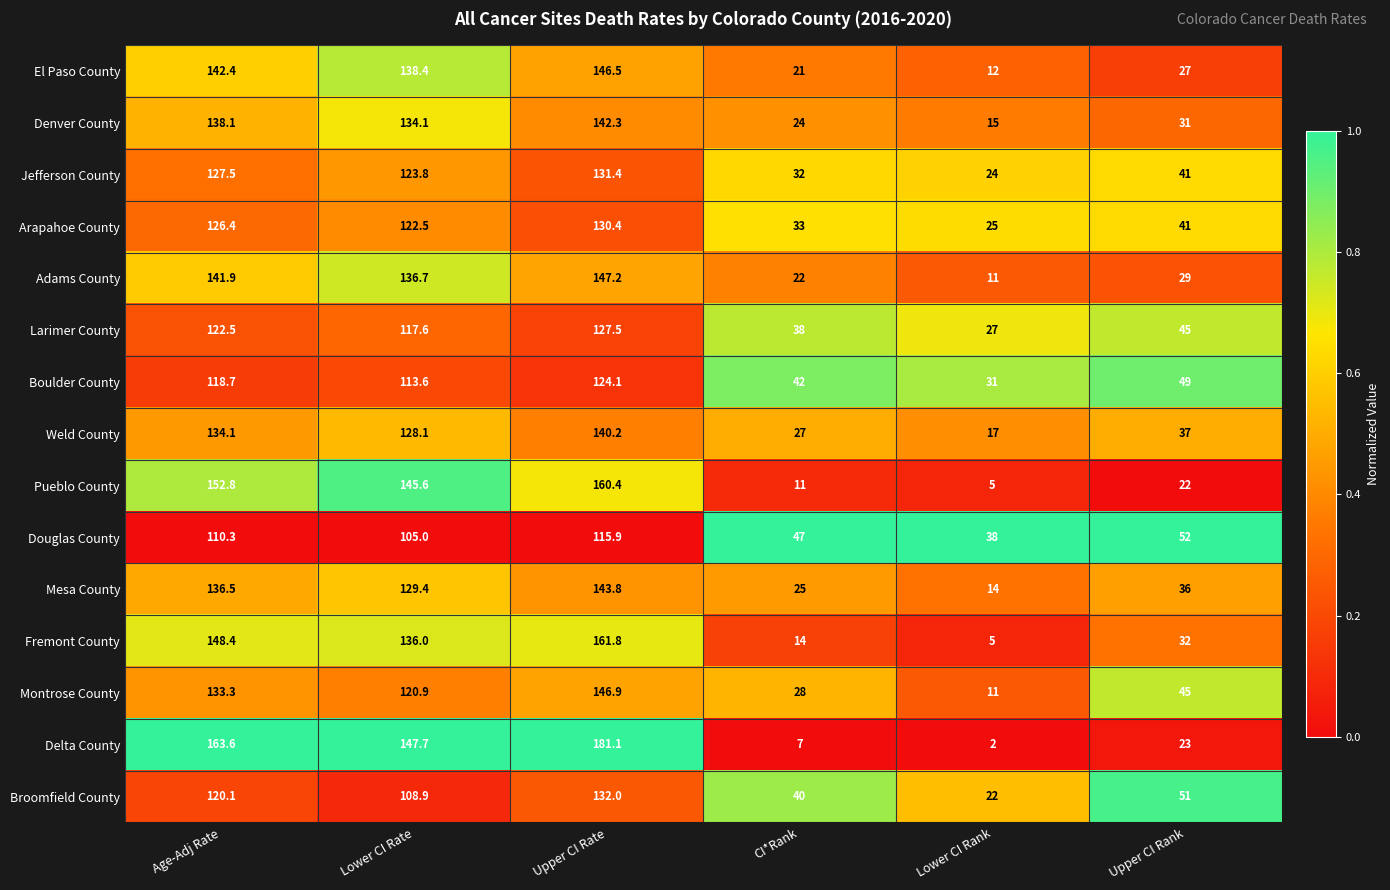

Is the value of Delta County at Upper CI Rank greater than the value of El Paso County at Lower CI Rate?

No